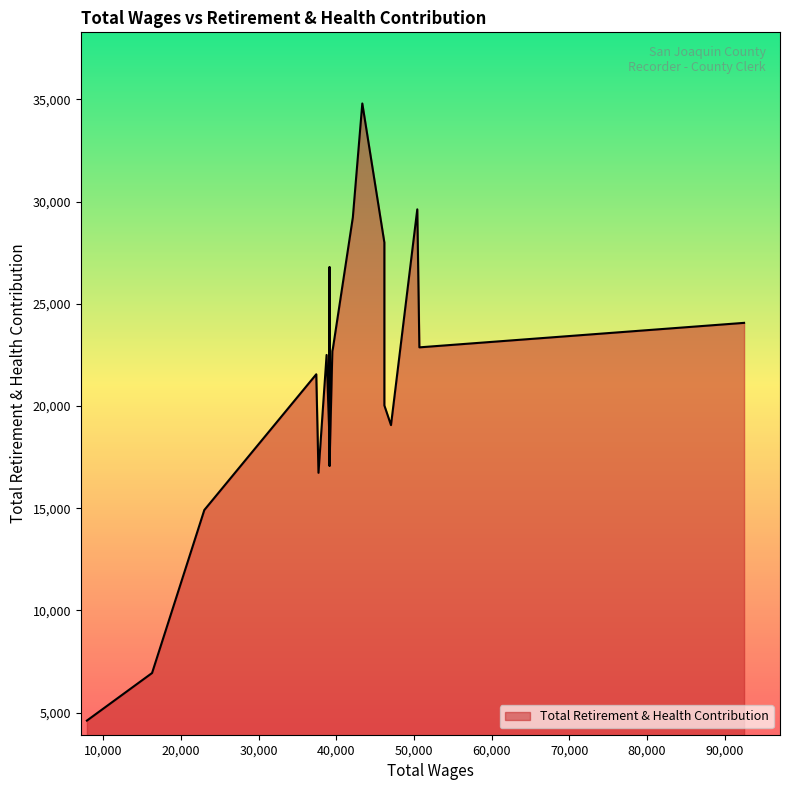

The chart shows a value of 17087 at 39124.0. True or false?

True